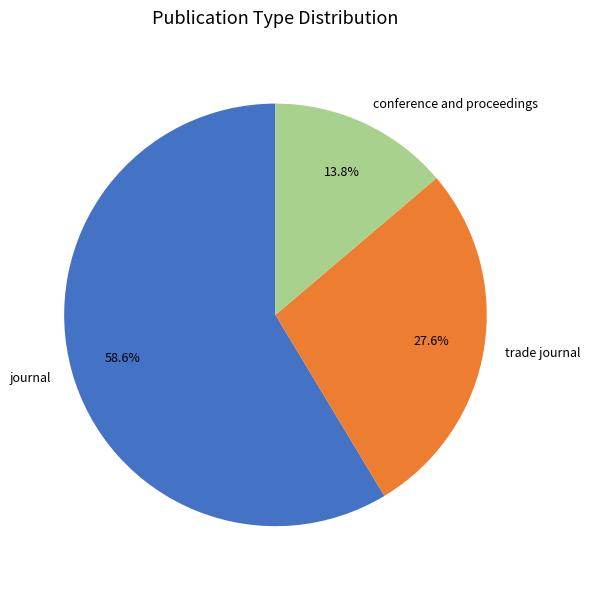

Approximately how many times larger is the value at trade journal compared to conference and proceedings?

2.0